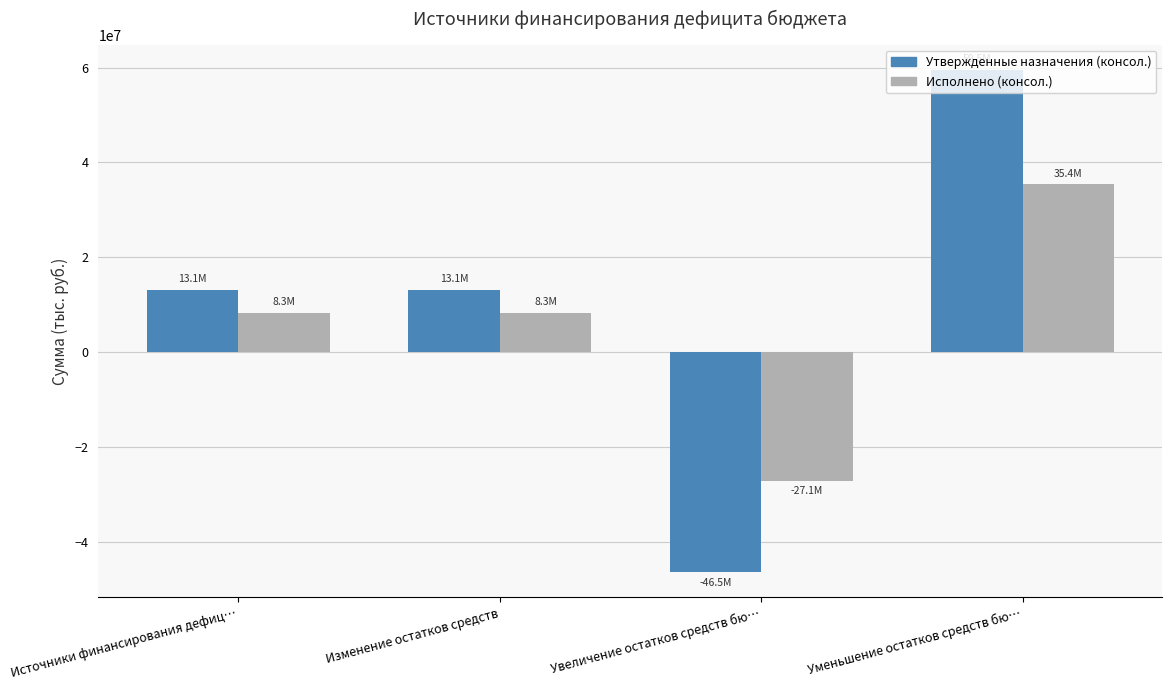

At Изменение остатков средств, list the series in order from smallest to largest.

Исполнено (консол.), Утвержденные назначения (консол.)